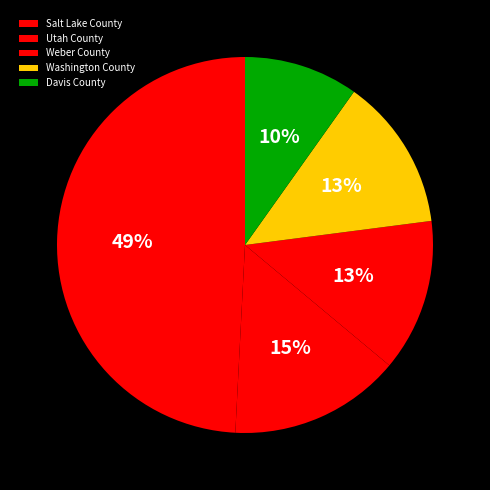

To the nearest percent, what portion does Weber County represent?

13%